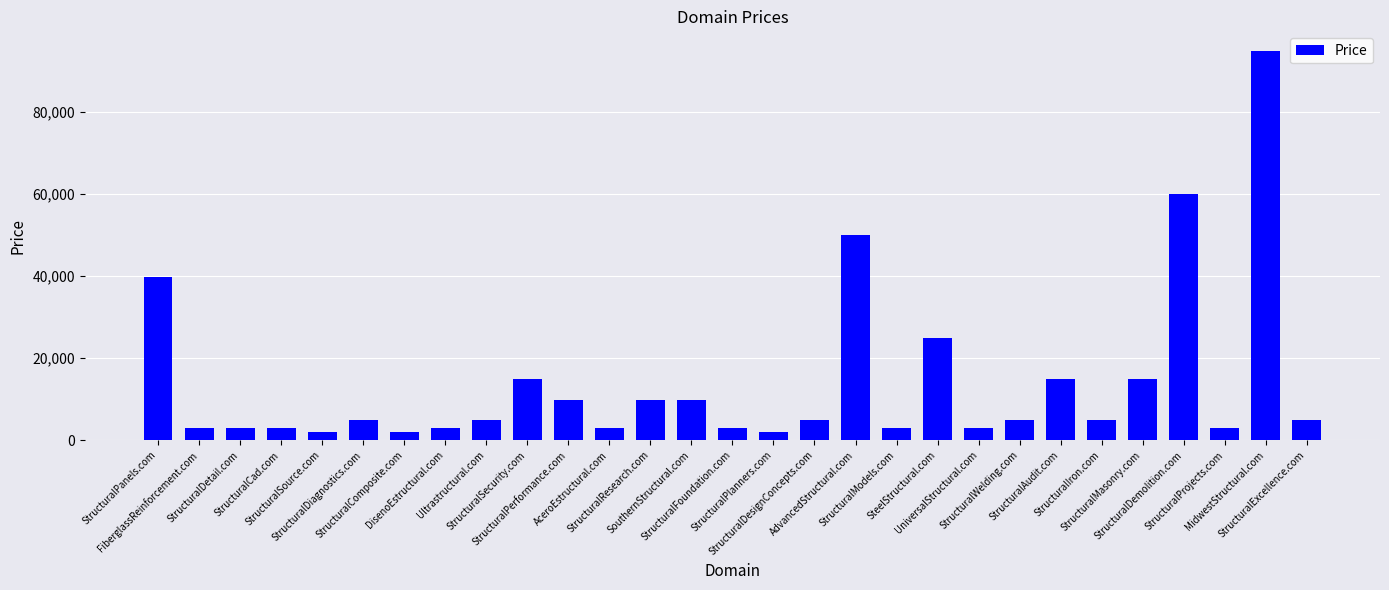

What is the sum of all values?

404752